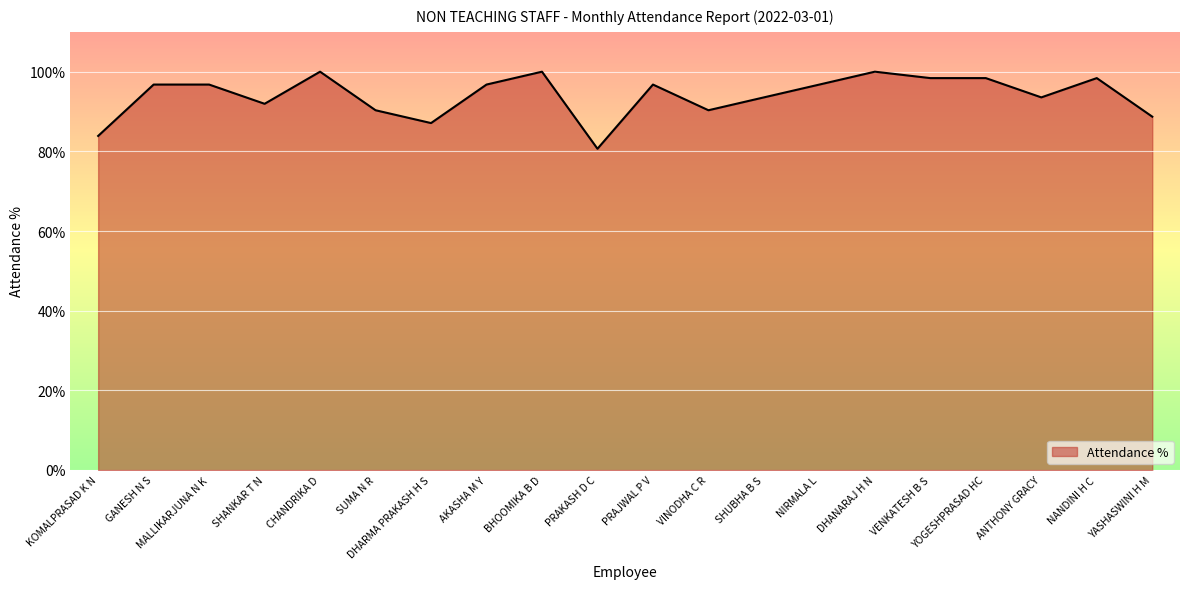

Which category has the lowest value across all series?

PRAKASH D C